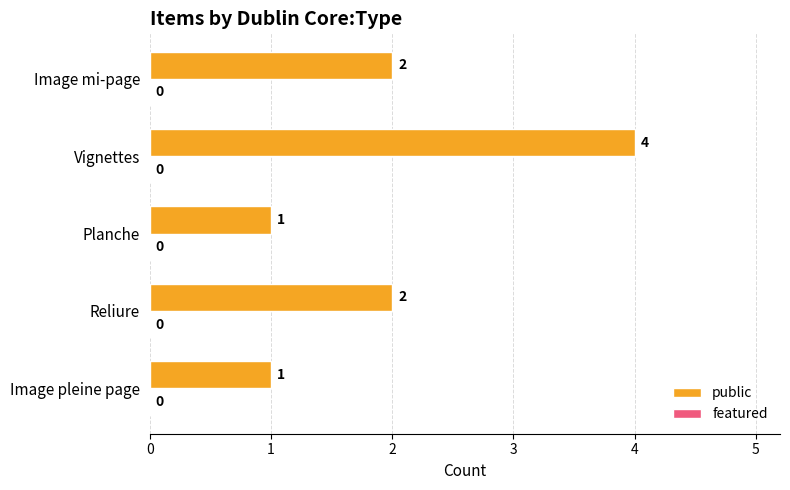

What is the sum of the values at Image mi-page and Reliure?

4